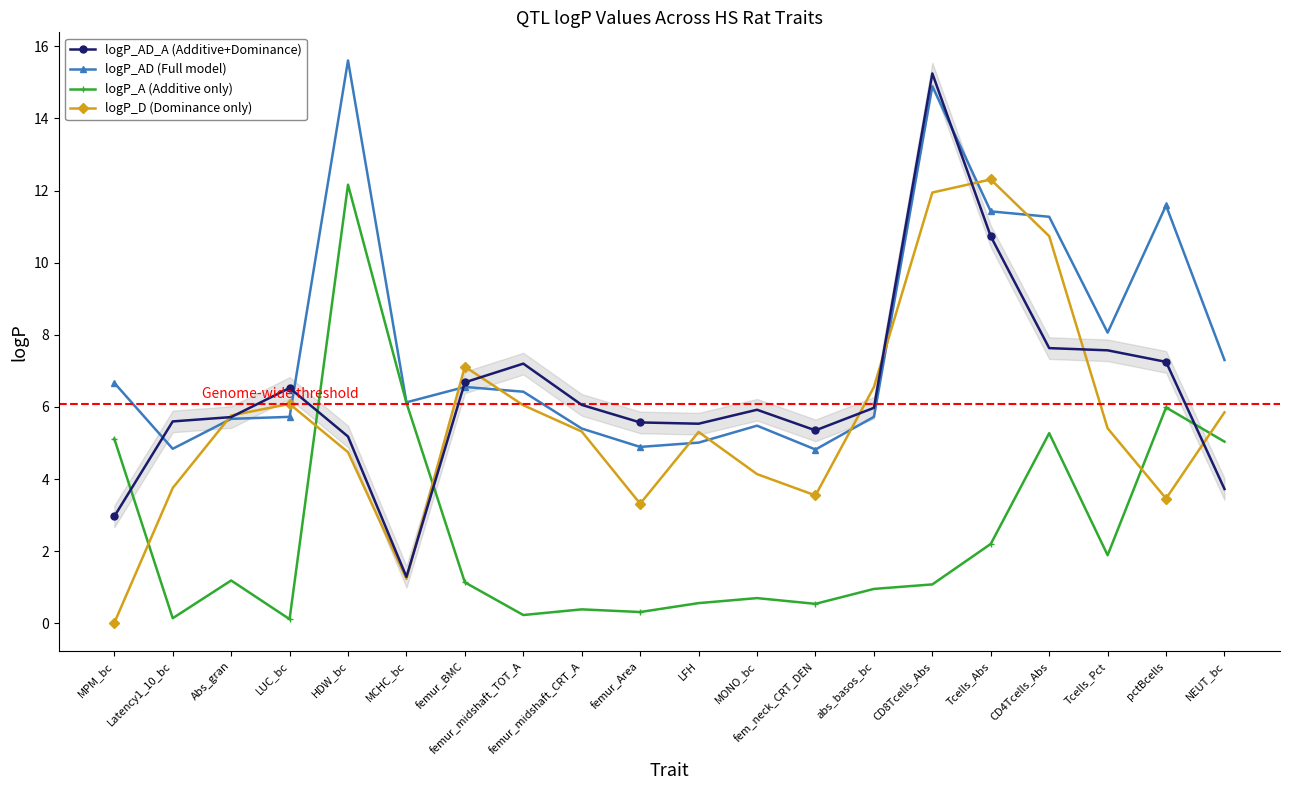

What is the sum of all logP_A (Additive only) values?

51.2